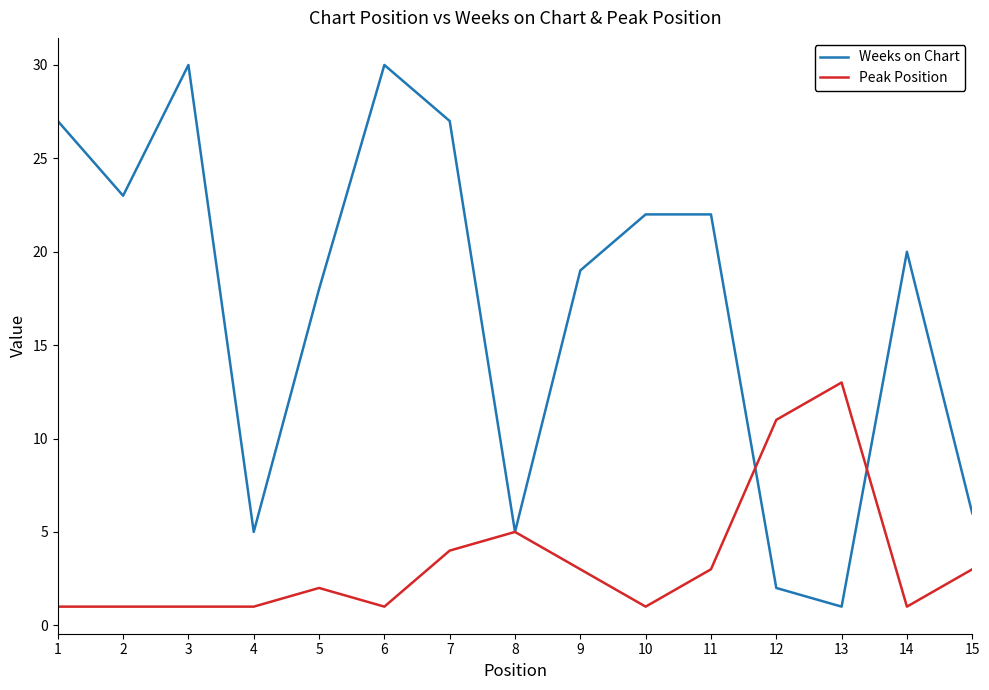

True or false: Peak Position has a value of 1 at 2.

True